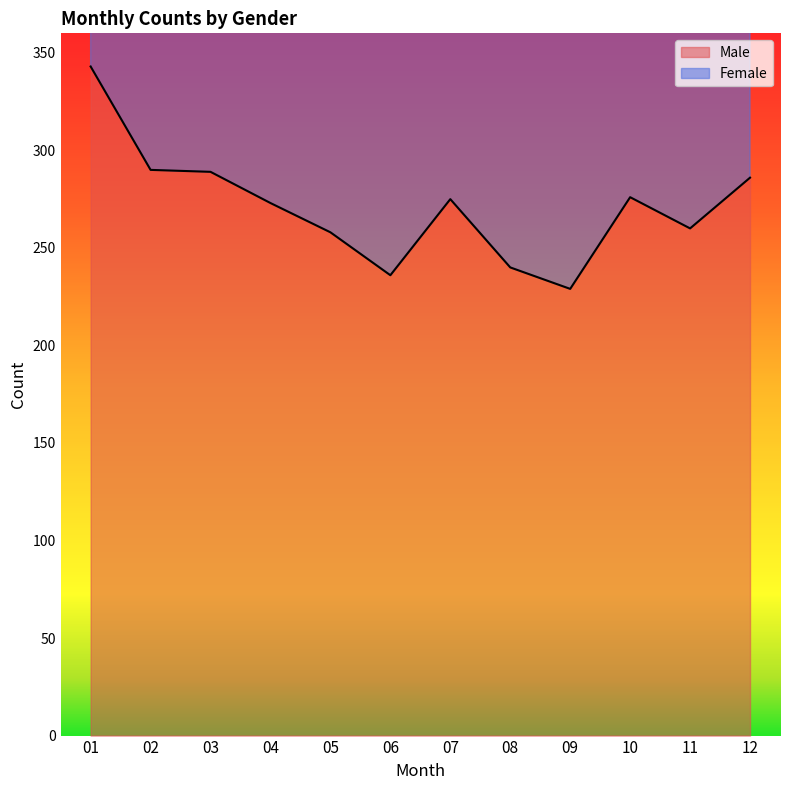

How many points are lower than both their immediate neighbors (excluding endpoints)?

3